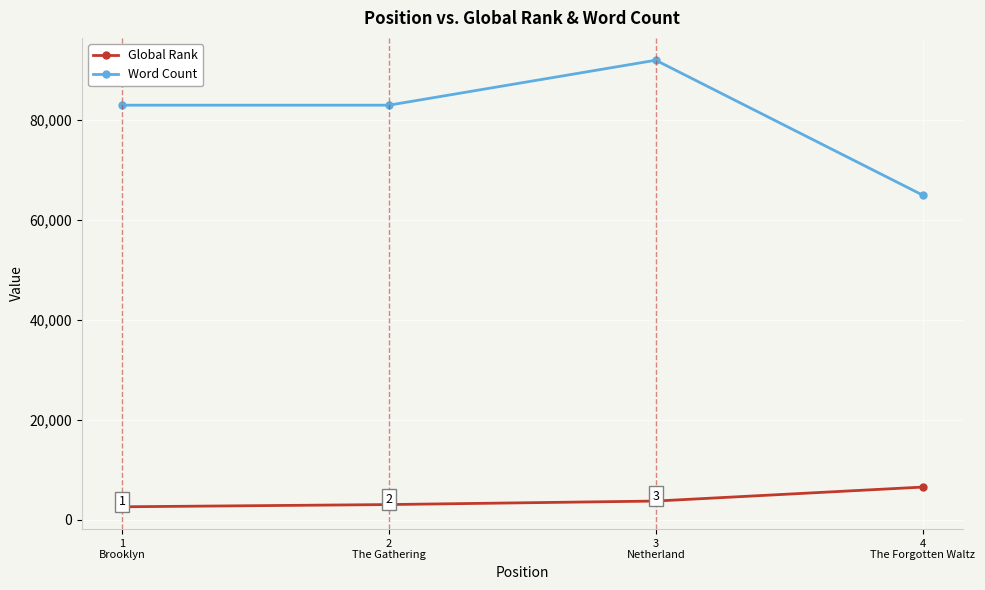

How many lines are shown in the chart?

2